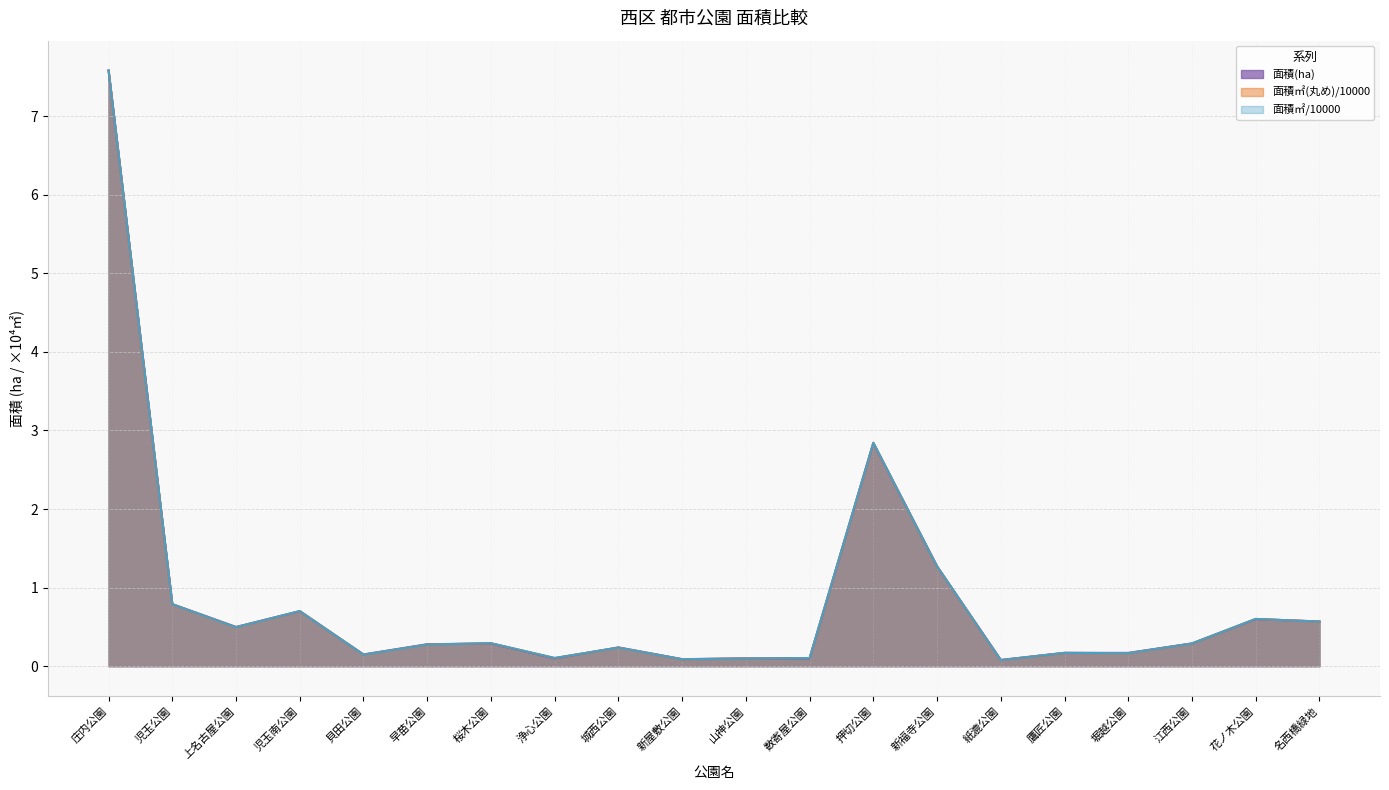

Between 紙漉公園 and 江西公園, which series saw the biggest shift?

面積㎡/10000